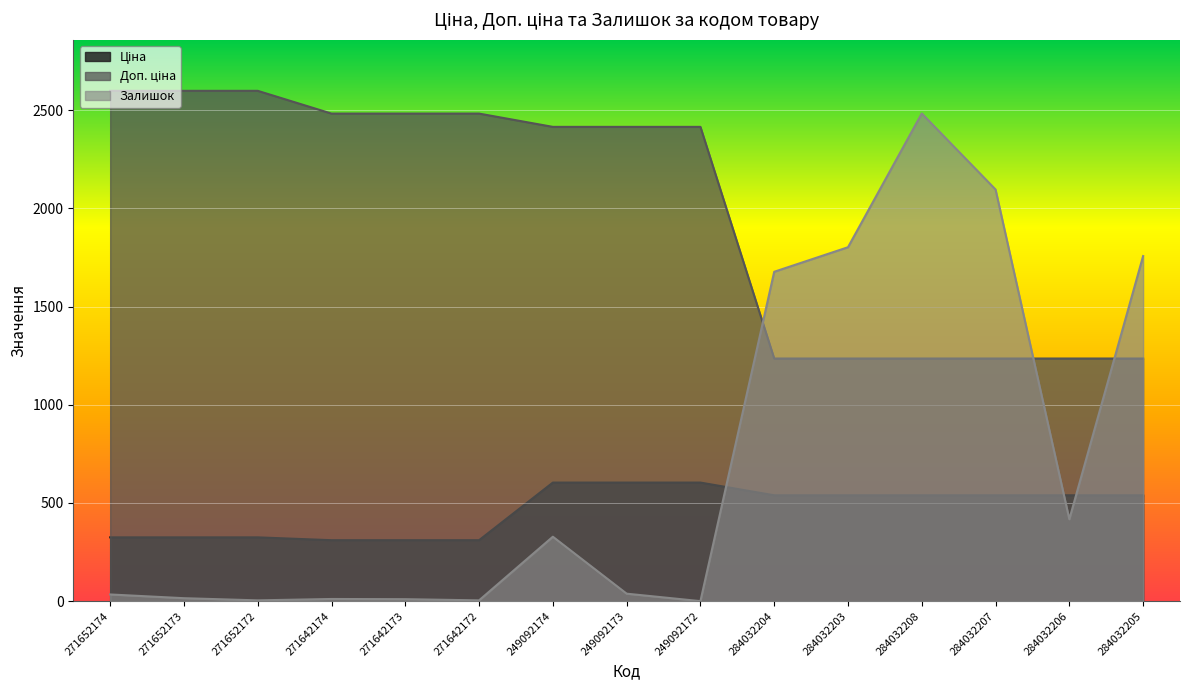

What is the minimum value for Доп. ціна?

1235.4